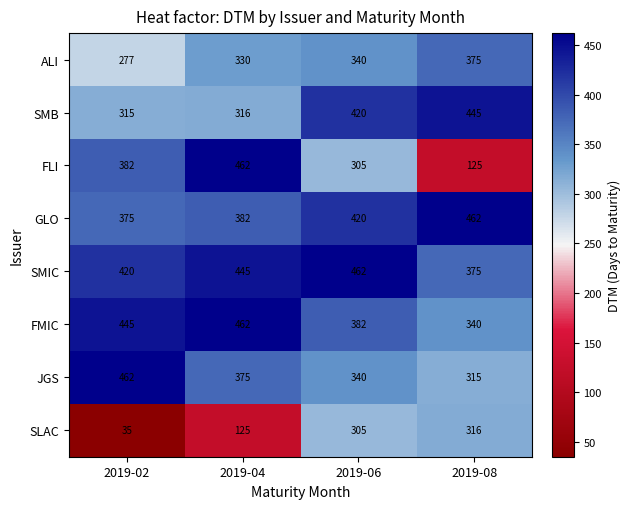

How many distinct data groups are displayed?

8